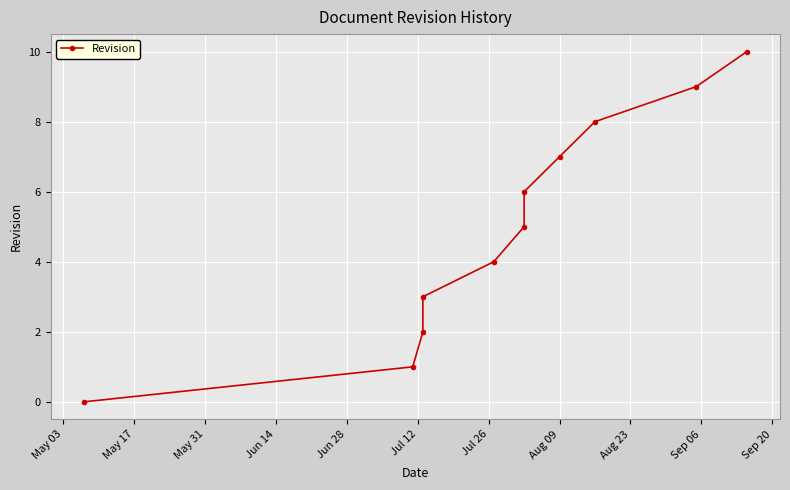

True or false: the data has more than 2 interior local peaks.

False